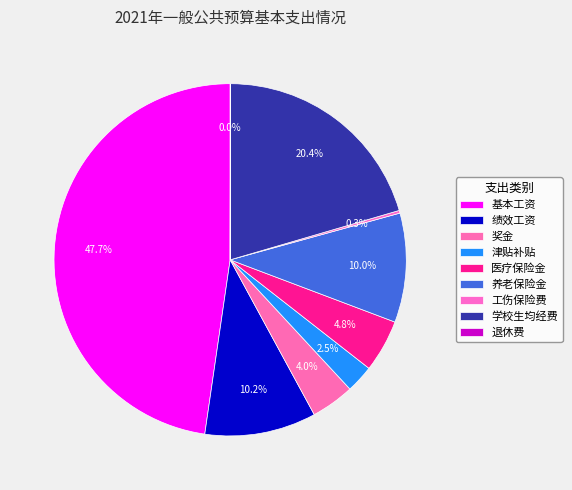

Rank the categories by value from highest to lowest.

基本工资, 学校生均经费, 绩效工资, 养老保险金, 医疗保险金, 奖金, 津贴补贴, 工伤保险费, 退休费